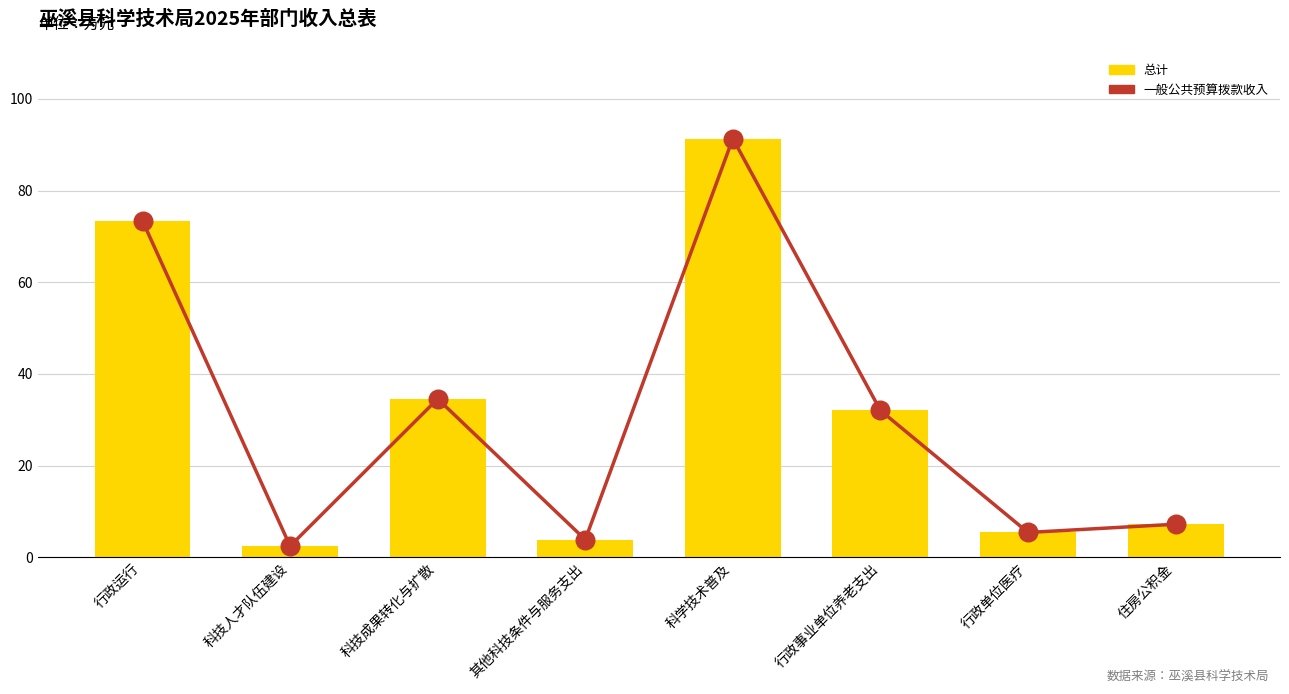

Which series has the largest total across all categories?

一般公共预算拨款收入